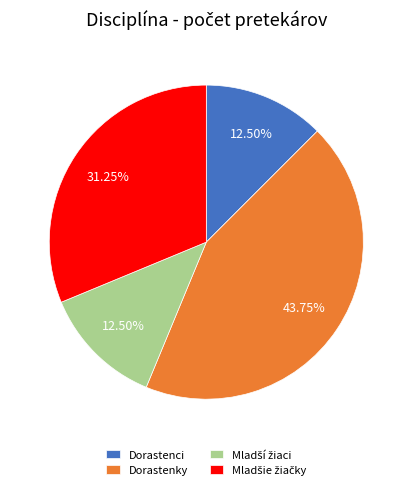

Count the number of slices in the pie.

4